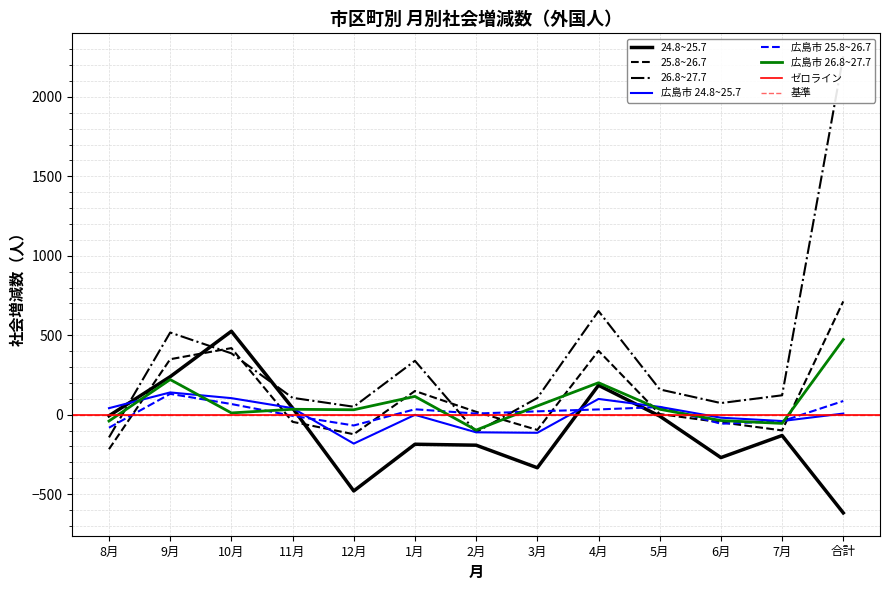

The 25.8~26.7 series shows -99 at 7月. True or false?

True